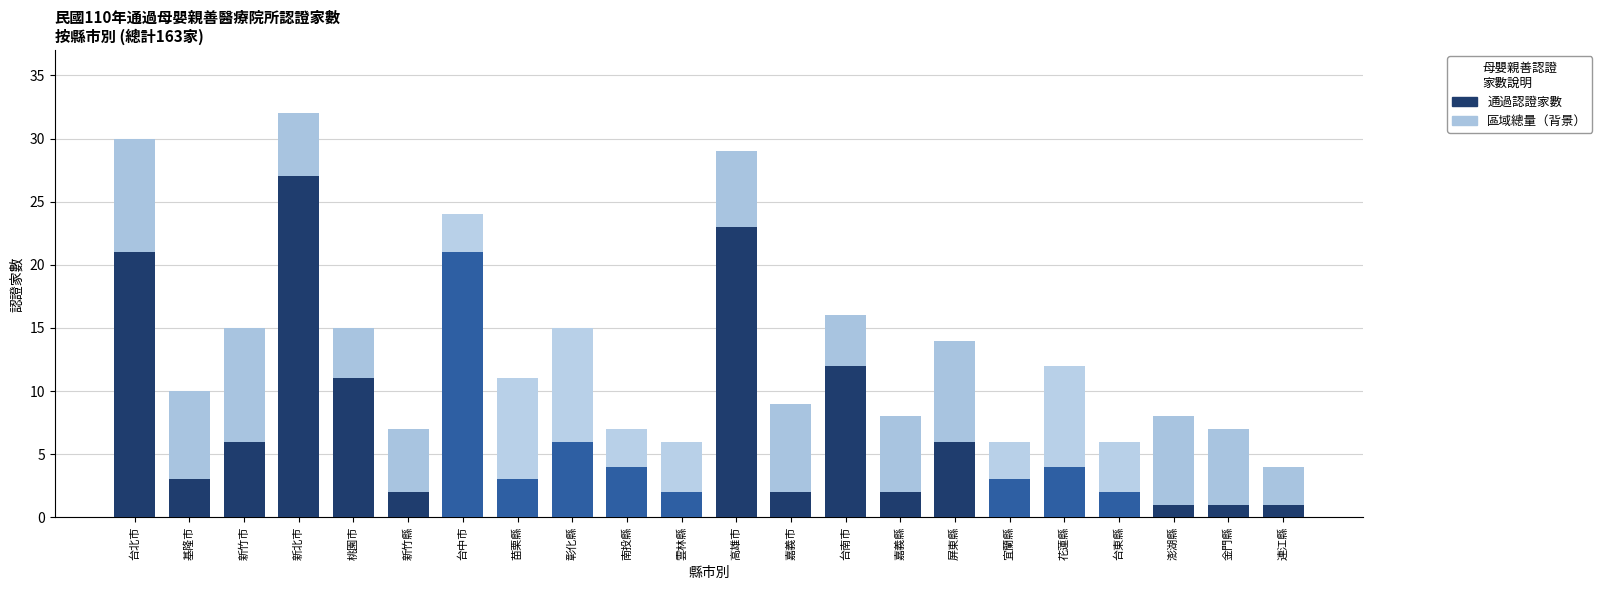

Which series changed the most between 新北巿 and 台中市?

區域總量（背景）